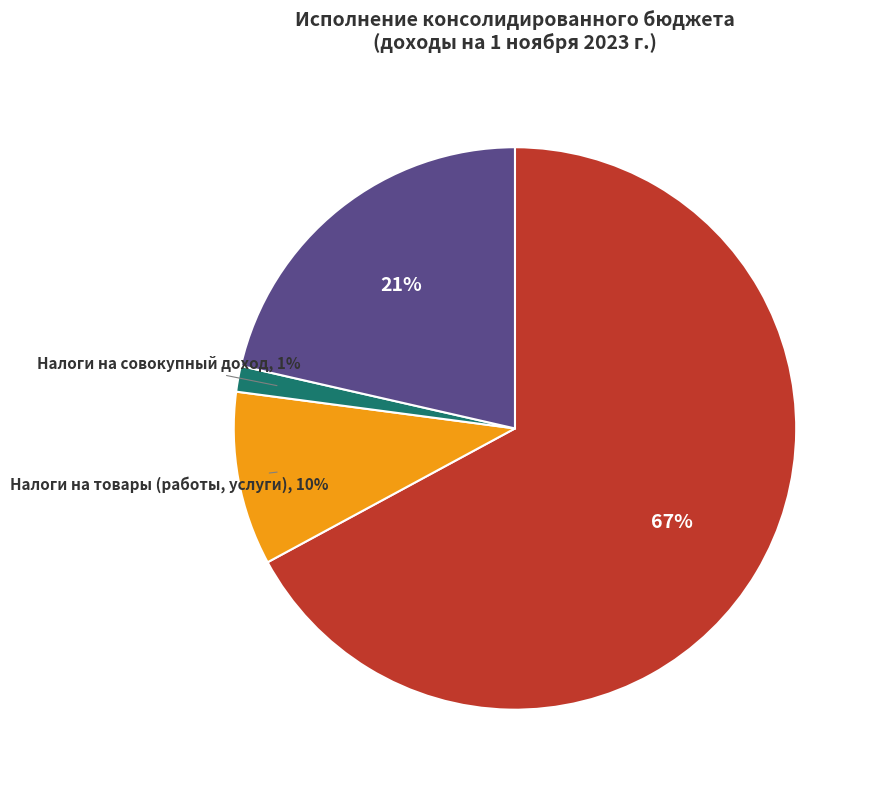

How many slices are in this pie chart?

4